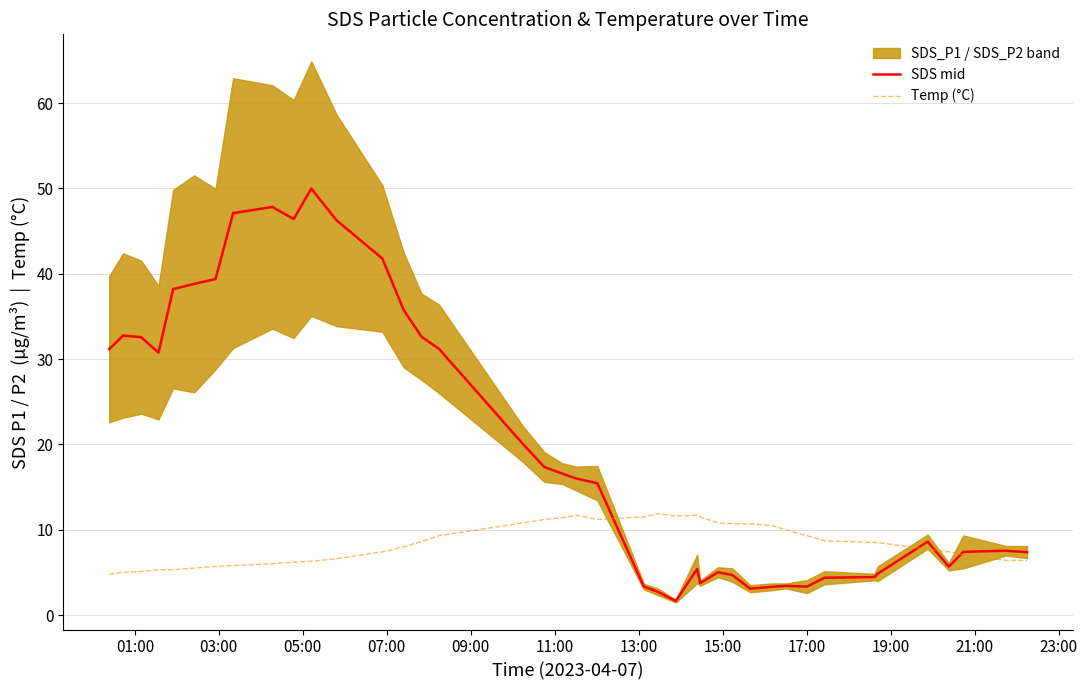

What is the highest value of the Temp (°C) series?

11.9